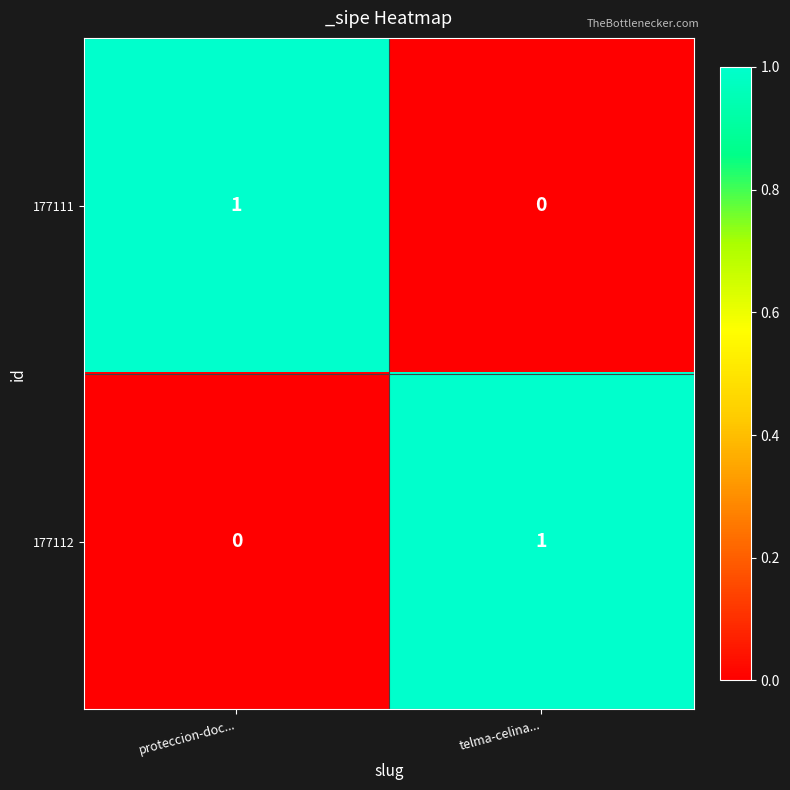

Count the number of categories in the chart.

2